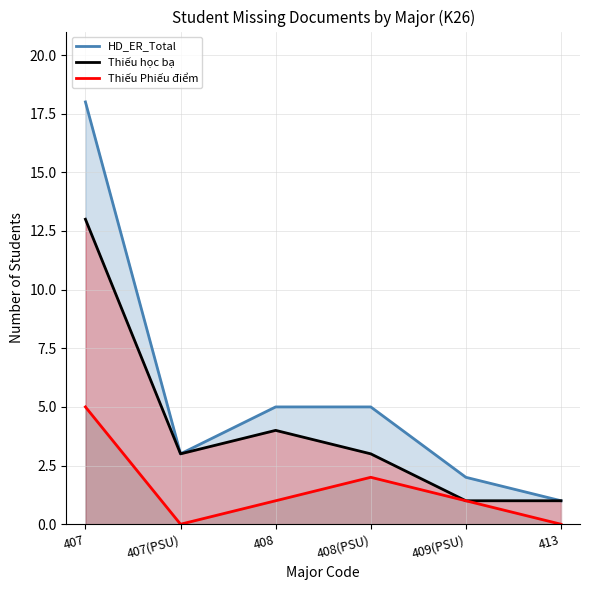

How many values in the Thiếu Phiếu điểm series are below 1?

2